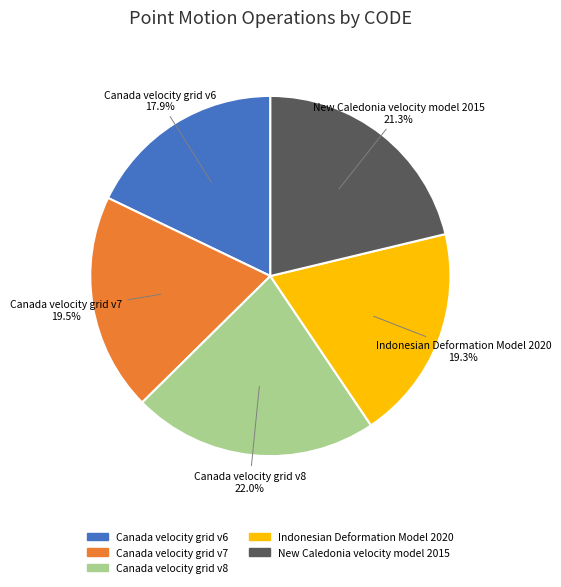

Which category has the smallest portion of the pie?

Canada velocity grid v6